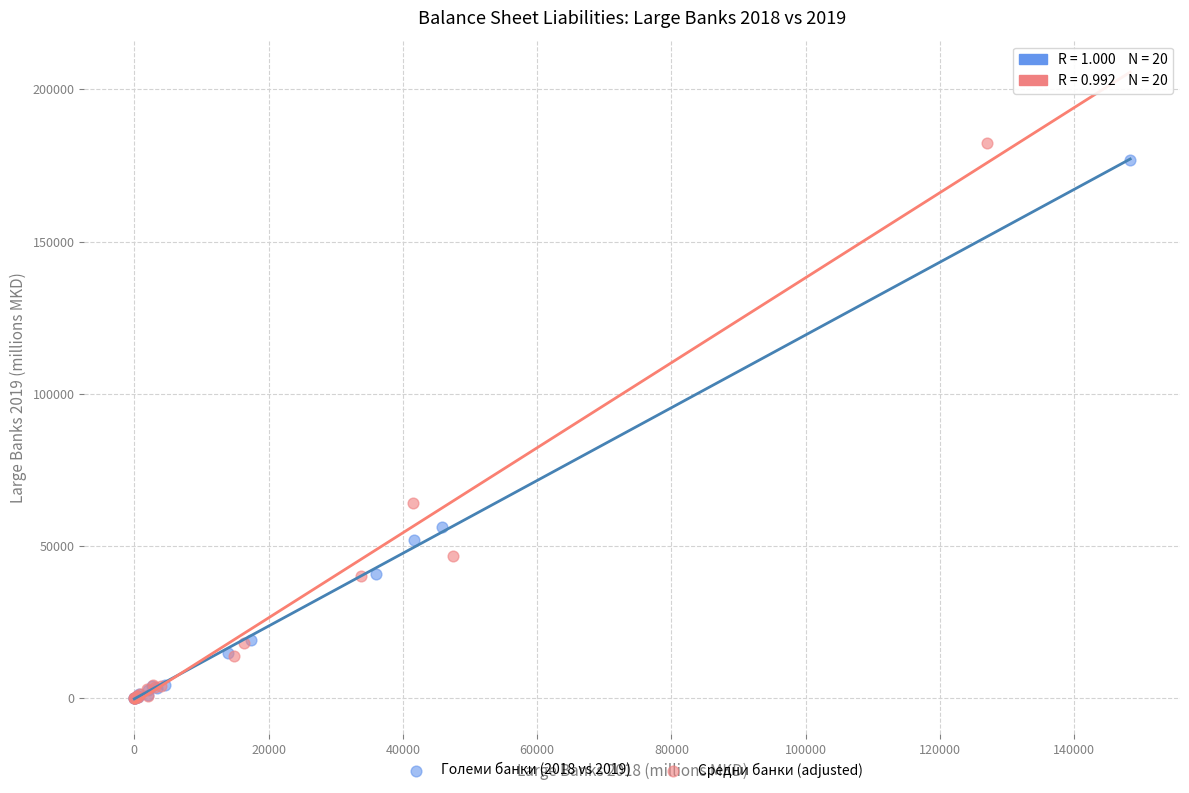

Which series has the largest Y range (max minus min)?

Средни банки (adjusted)